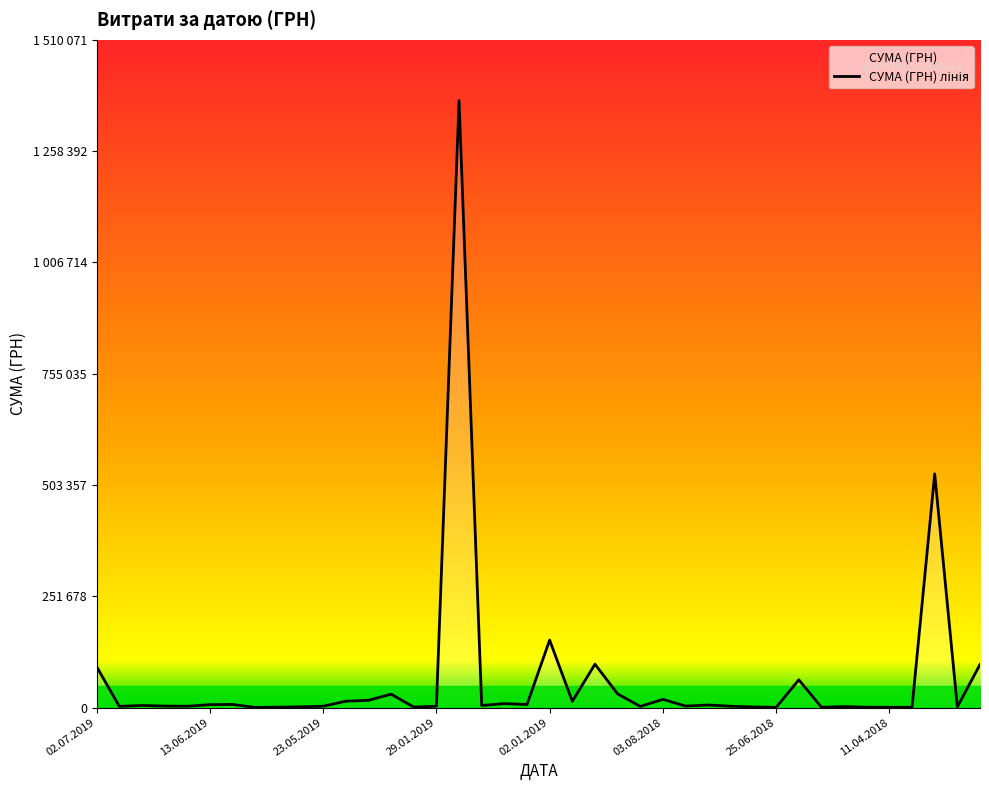

How many points are higher than both their immediate neighbors (excluding endpoints)?

12